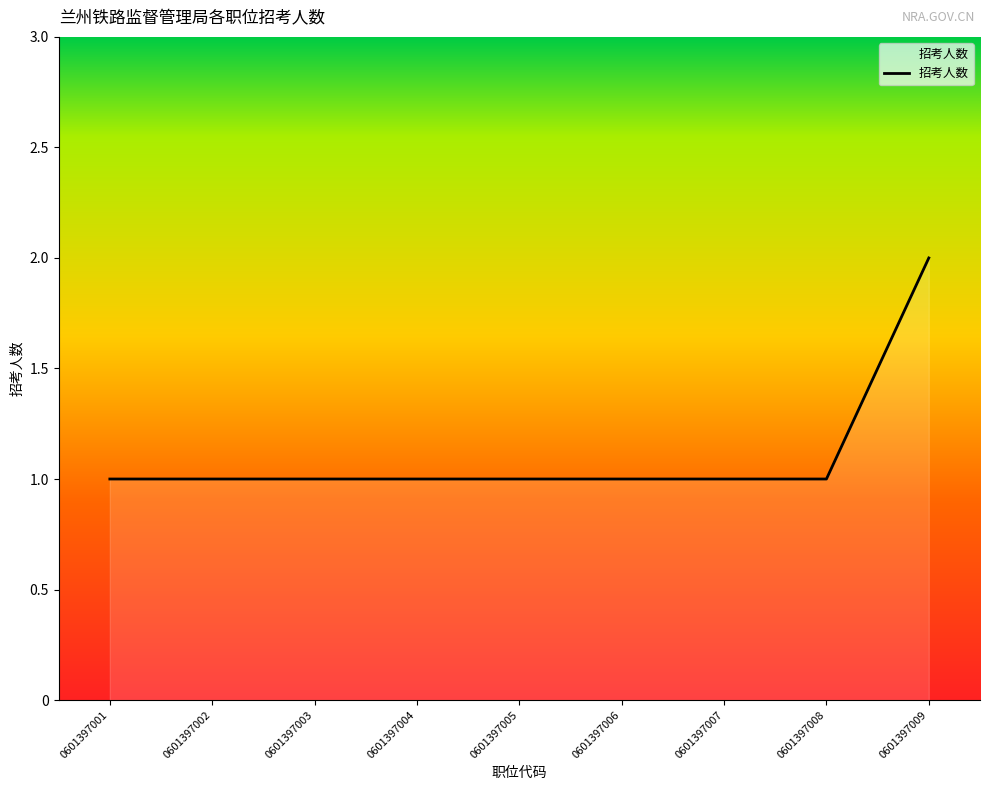

Approximately how many times larger is the value at 0601397003 compared to 0601397009?

0.5